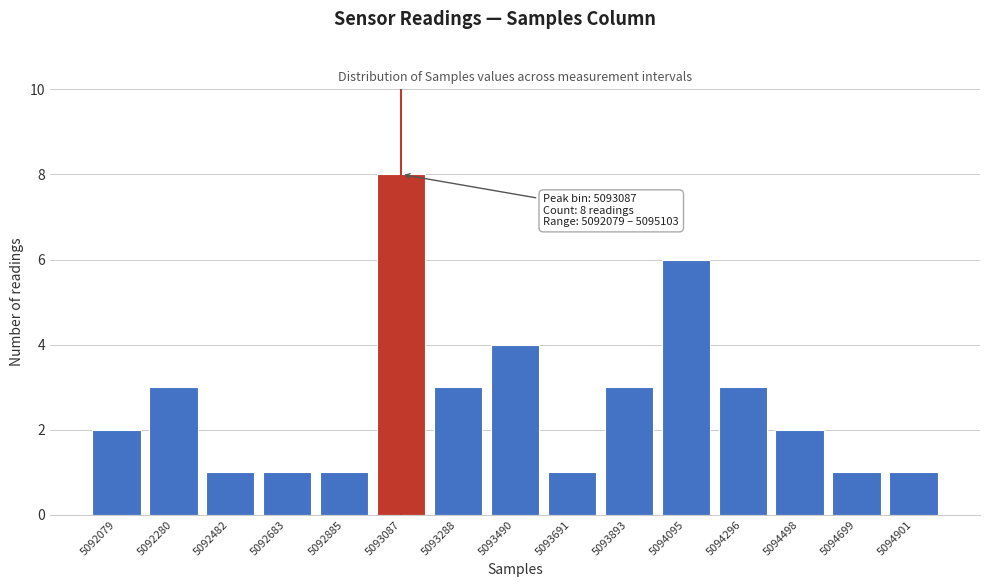

Reading right to left, extract all data points from this chart.

5094901=1	5094699=1	5094498=2	5094296=3	5094095=6	5093893=3	5093691=1	5093490=4	5093288=3	5093087=8	5092885=1	5092683=1	5092482=1	5092280=3	5092079=2